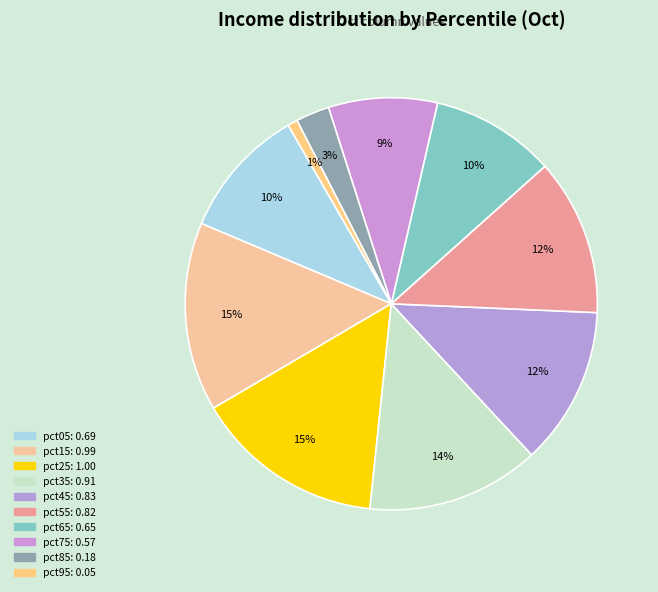

True or false: pct85 accounts for 3% of the total.

True